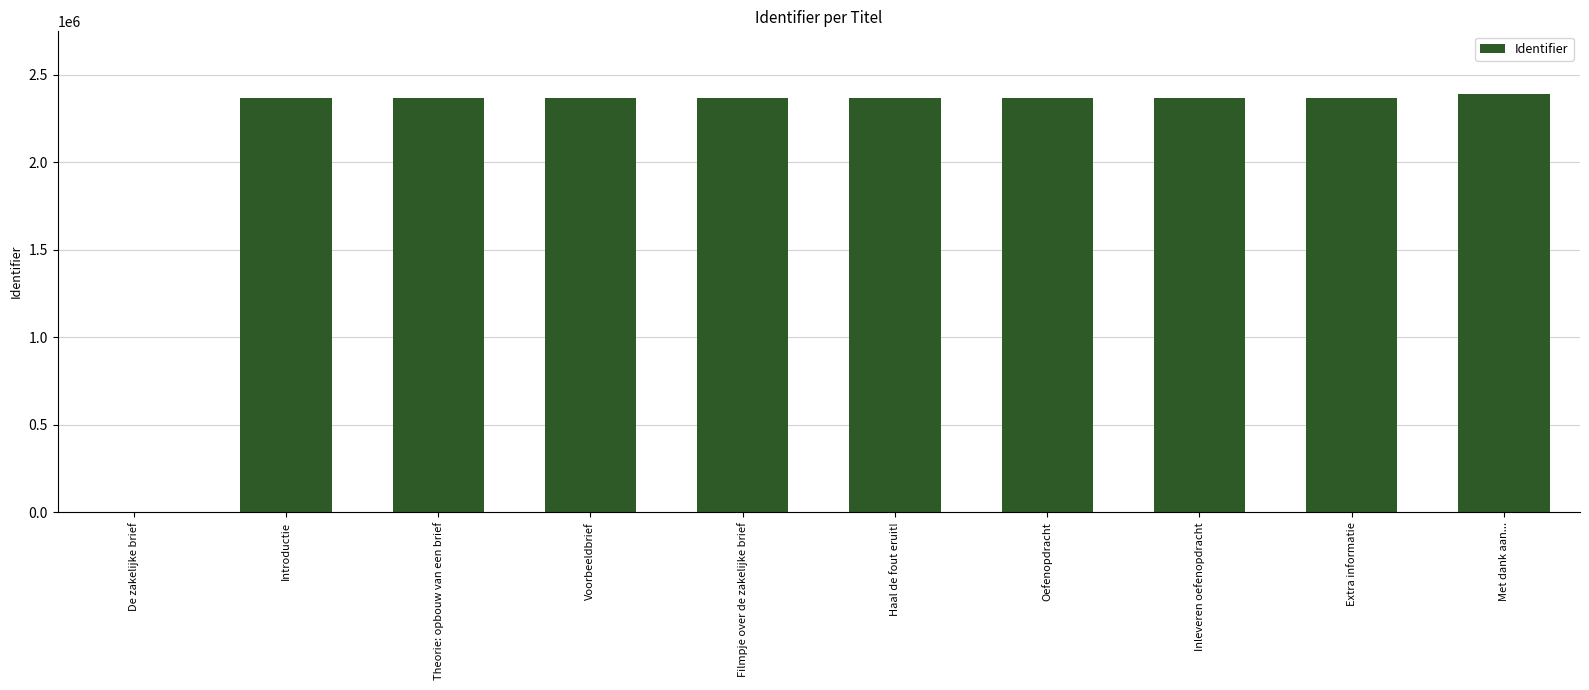

The value at Introductie is 3206127. True or false?

False